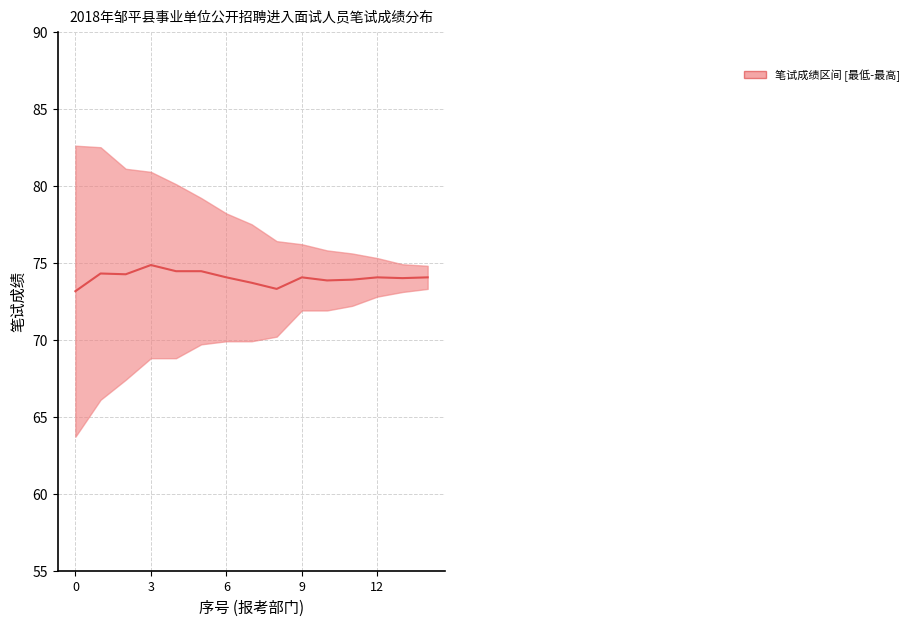

How many points are lower than both their immediate neighbors (excluding endpoints)?

5